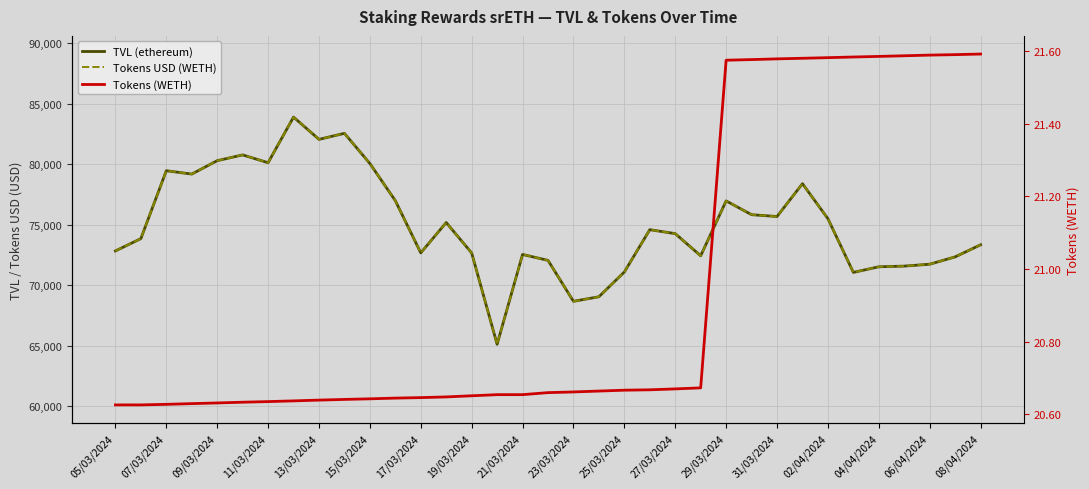

Count the Tokens (WETH) values in the range 20 to 21.

24